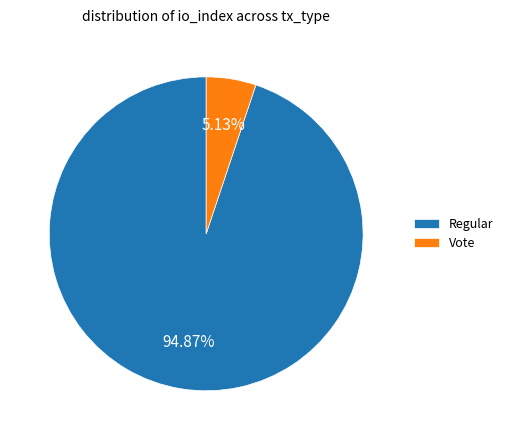

Between Regular and Vote, which is larger?

Regular